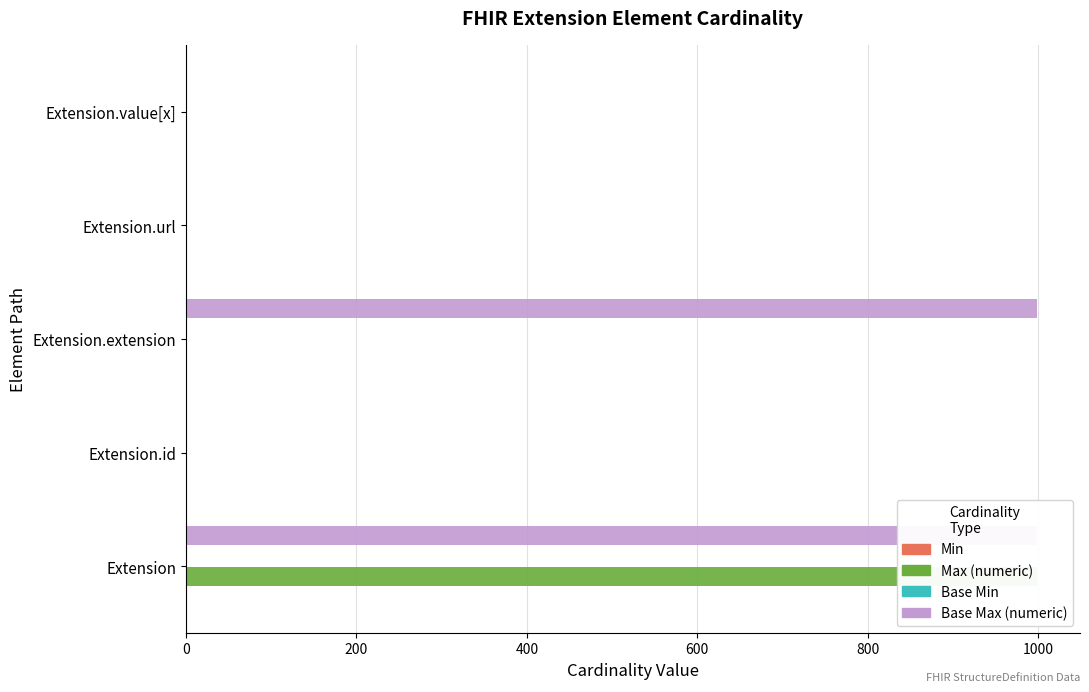

Reading right to left, list all the values displayed in this chart.

Min: 1	1	0	0	0
Max_numeric: 1	1	0	1	999
Base Min: 0	1	0	0	0
Base Max_numeric: 1	1	999	1	999